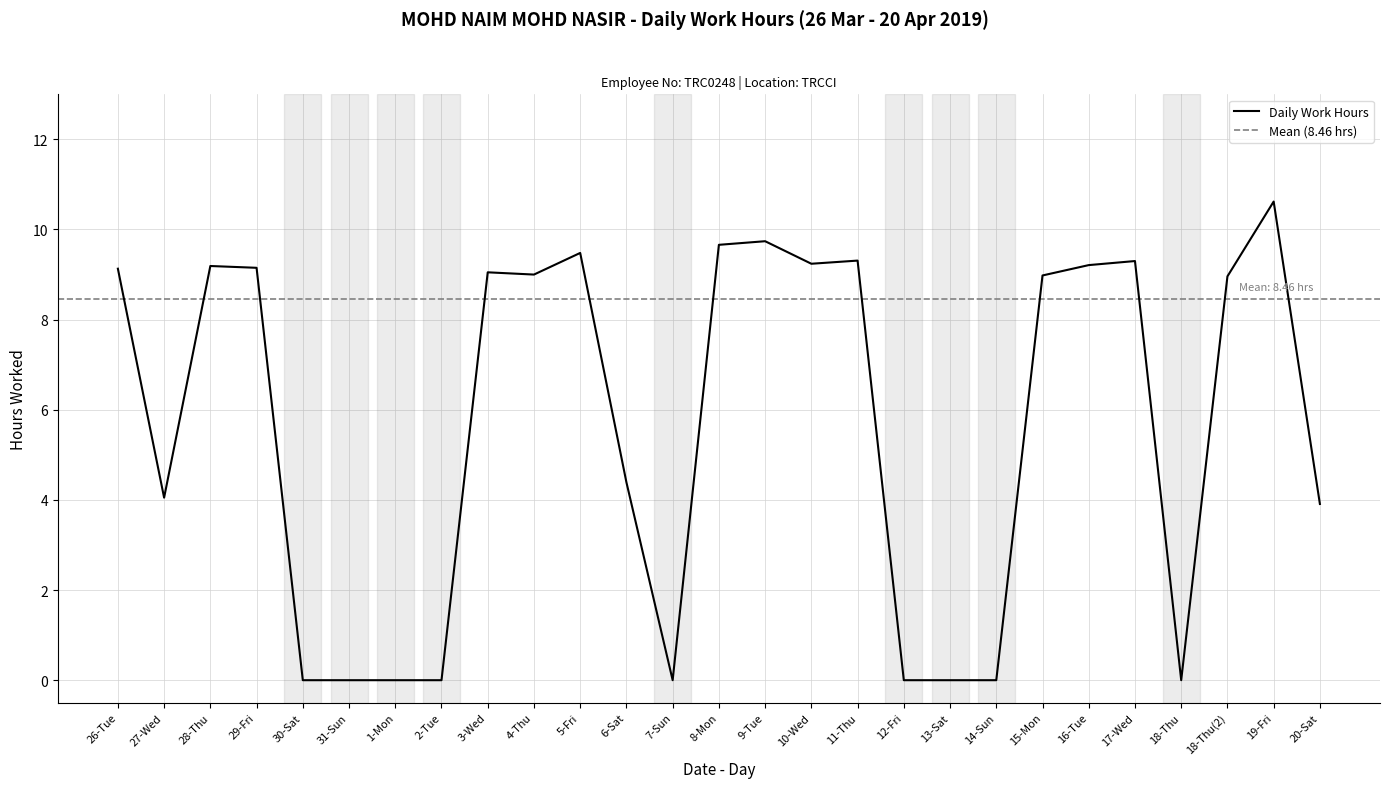

The chart shows a value of 9.0 at 18-Thu(2). True or false?

True